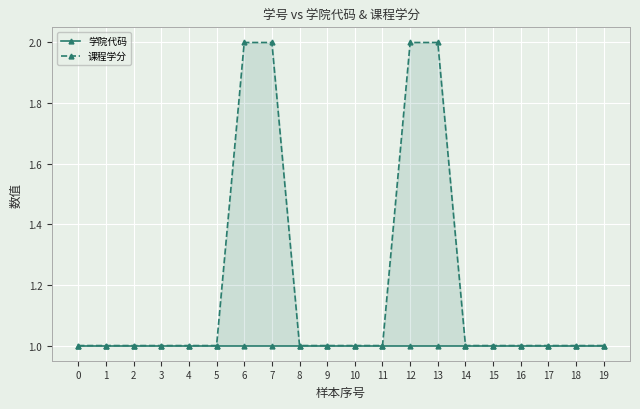

Which series changed the most between 10 and 13?

课程学分